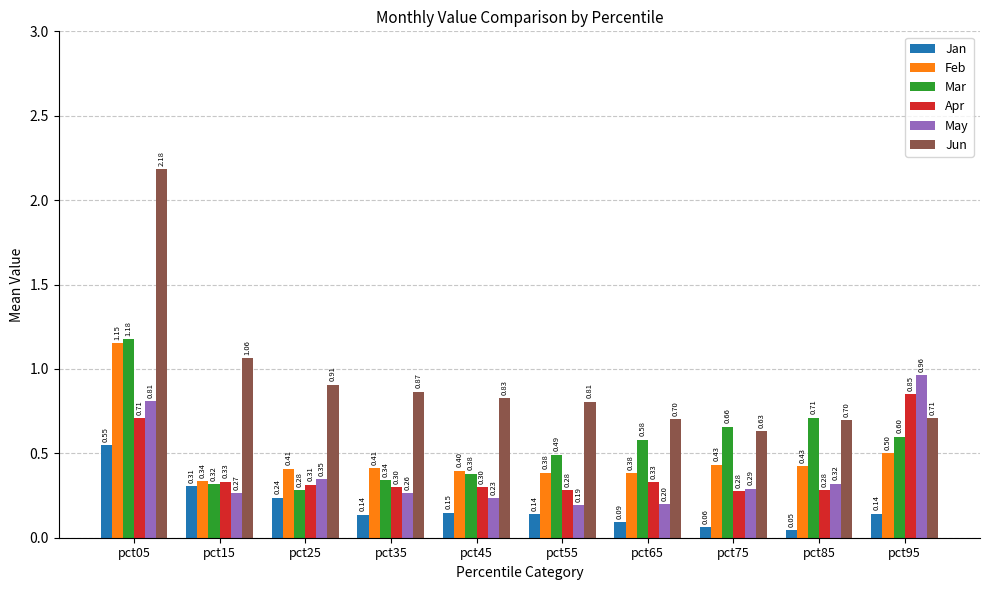

What is the value of the Apr bar at the 9th from the left?

0.3